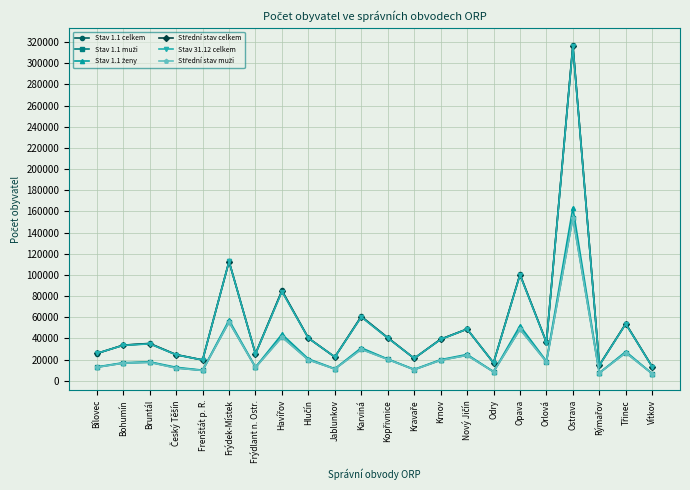

At which label does Stav 31.12 celkem reach its peak?

Ostrava